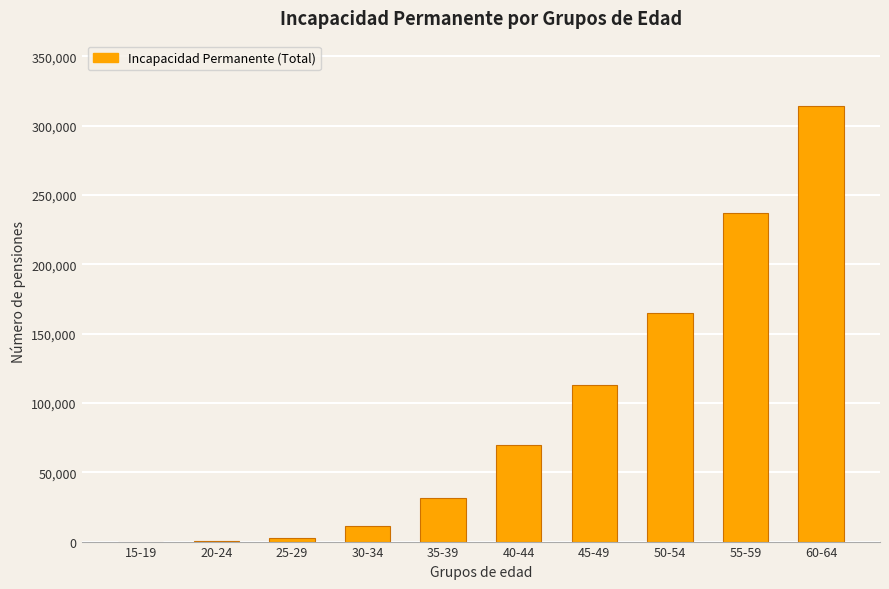

Is it true that the value at 35-39 is 13656?

False